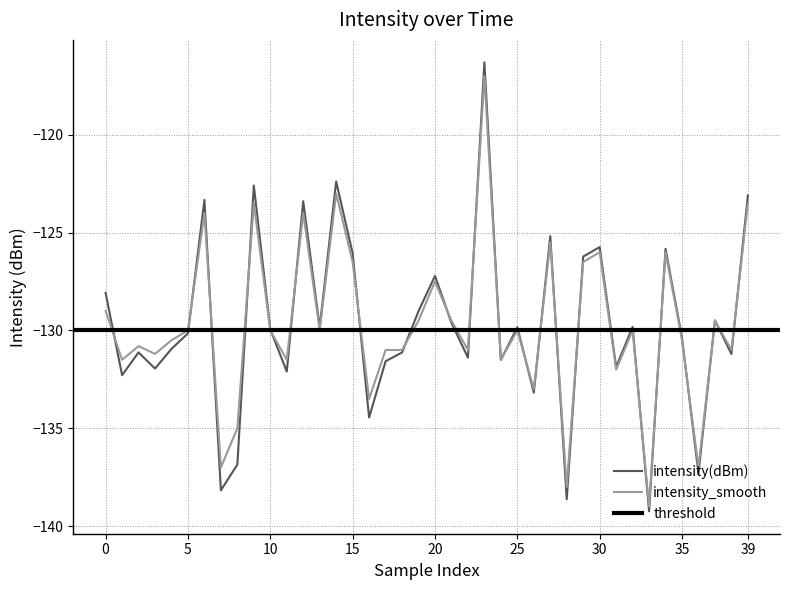

The intensity_smooth series shows -129.0 at 0. True or false?

True